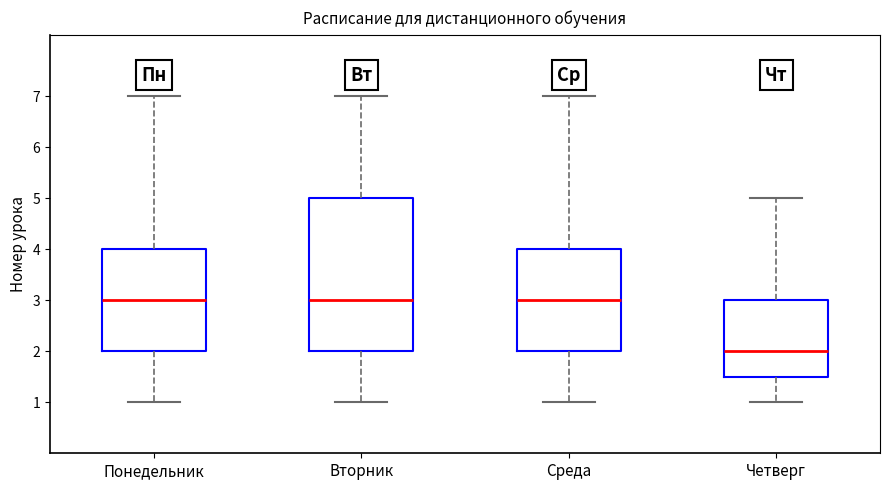

Reading left to right, read every box against the y-axis: the position of its median line, the range the box covers, and the ends of its whiskers. The values are not printed on the chart, so give them approximately, as read against the axis.

Понедельник: median 3.0, box 2.0 to 4.0, whiskers 1.0 to 7.0
Вторник: median 3.0, box 2.0 to 5.0, whiskers 1.0 to 7.0
Среда: median 3.0, box 2.0 to 4.0, whiskers 1.0 to 7.0
Четверг: median 2.0, box 1.5 to 3.0, whiskers 1.0 to 5.0